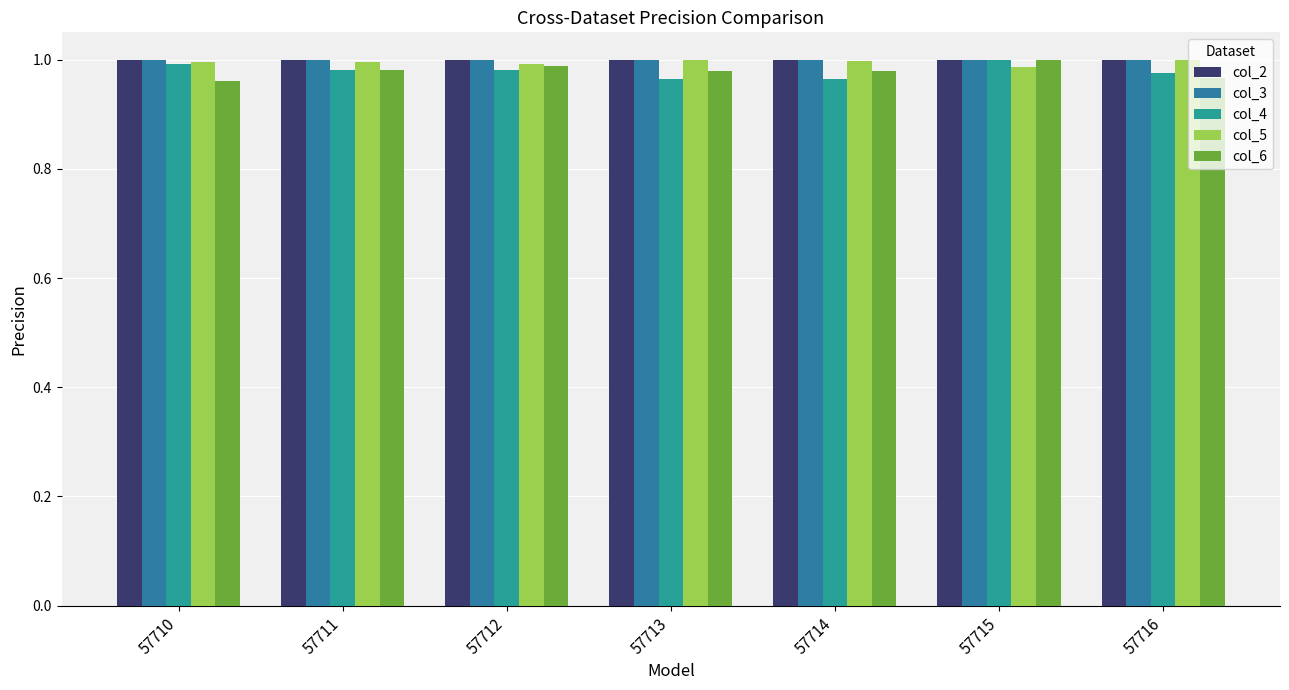

Rank the series at 57713 from lowest to highest value.

col_4, col_6, col_5, col_3, col_2